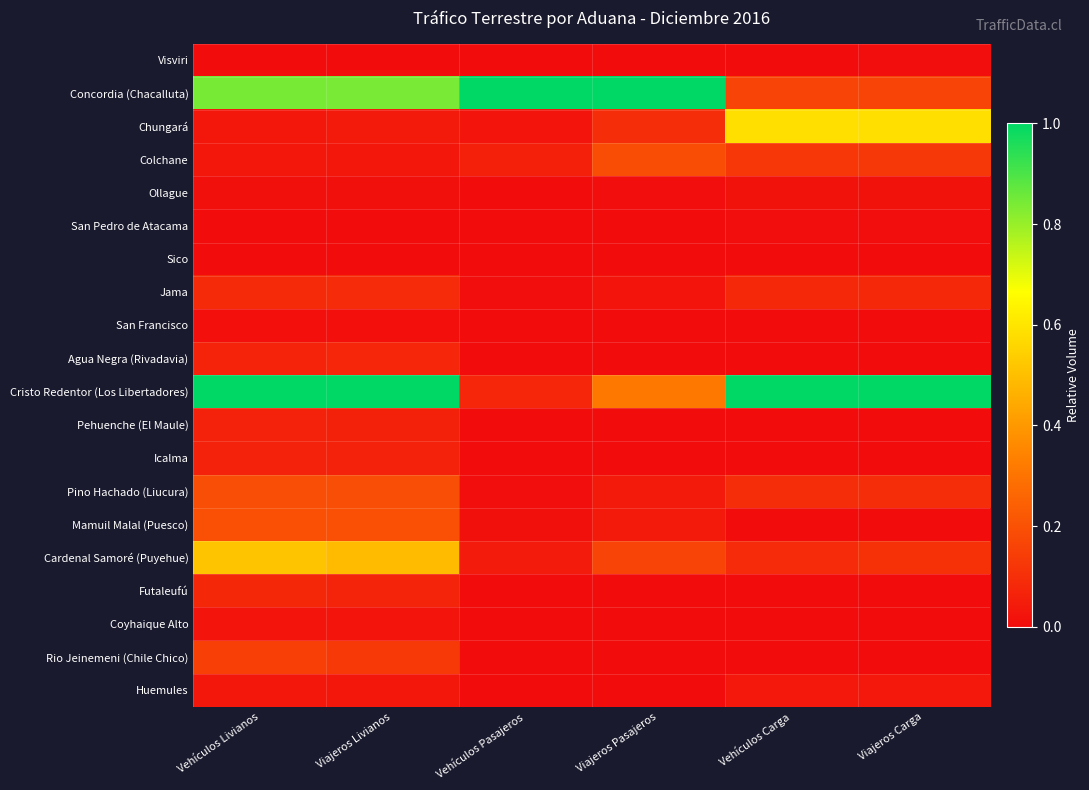

Reading right to left, list all the values displayed in this chart.

Visviri: Viajeros Carga=0.0	Vehículos Carga=0.0	Viajeros Pasajeros=0.0	Vehículos Pasajeros=0.0	Viajeros Livianos=0.0	Vehículos Livianos=0.0
Concordia (Chacalluta): Viajeros Carga=0.2	Vehículos Carga=0.2	Viajeros Pasajeros=1.0	Vehículos Pasajeros=1.0	Viajeros Livianos=0.8	Vehículos Livianos=0.8
Chungará: Viajeros Carga=0.6	Vehículos Carga=0.6	Viajeros Pasajeros=0.1	Vehículos Pasajeros=0.0	Viajeros Livianos=0.0	Vehículos Livianos=0.0
Colchane: Viajeros Carga=0.1	Vehículos Carga=0.1	Viajeros Pasajeros=0.2	Vehículos Pasajeros=0.1	Viajeros Livianos=0.0	Vehículos Livianos=0.0
Ollague: Viajeros Carga=0.0	Vehículos Carga=0.0	Viajeros Pasajeros=0.0	Vehículos Pasajeros=0.0	Viajeros Livianos=0.0	Vehículos Livianos=0.0
San Pedro de Atacama: Viajeros Carga=0.0	Vehículos Carga=0.0	Viajeros Pasajeros=0.0	Vehículos Pasajeros=0.0	Viajeros Livianos=0.0	Vehículos Livianos=0.0
Sico: Viajeros Carga=0.0	Vehículos Carga=0.0	Viajeros Pasajeros=0.0	Vehículos Pasajeros=0.0	Viajeros Livianos=0.0	Vehículos Livianos=0.0
Jama: Viajeros Carga=0.1	Vehículos Carga=0.1	Viajeros Pasajeros=0.0	Vehículos Pasajeros=0.0	Viajeros Livianos=0.1	Vehículos Livianos=0.1
San Francisco: Viajeros Carga=0.0	Vehículos Carga=0.0	Viajeros Pasajeros=0.0	Vehículos Pasajeros=0.0	Viajeros Livianos=0.0	Vehículos Livianos=0.0
Agua Negra (Rivadavia): Viajeros Carga=0.0	Vehículos Carga=0.0	Viajeros Pasajeros=0.0	Vehículos Pasajeros=0.0	Viajeros Livianos=0.1	Vehículos Livianos=0.1
Cristo Redentor (Los Libertadores): Viajeros Carga=1.0	Vehículos Carga=1.0	Viajeros Pasajeros=0.3	Vehículos Pasajeros=0.1	Viajeros Livianos=1.0	Vehículos Livianos=1.0
Pehuenche (El Maule): Viajeros Carga=0.0	Vehículos Carga=0.0	Viajeros Pasajeros=0.0	Vehículos Pasajeros=0.0	Viajeros Livianos=0.1	Vehículos Livianos=0.1
Icalma: Viajeros Carga=0.0	Vehículos Carga=0.0	Viajeros Pasajeros=0.0	Vehículos Pasajeros=0.0	Viajeros Livianos=0.1	Vehículos Livianos=0.1
Pino Hachado (Liucura): Viajeros Carga=0.1	Vehículos Carga=0.1	Viajeros Pasajeros=0.0	Vehículos Pasajeros=0.0	Viajeros Livianos=0.2	Vehículos Livianos=0.2
Mamuil Malal (Puesco): Viajeros Carga=0.0	Vehículos Carga=0.0	Viajeros Pasajeros=0.0	Vehículos Pasajeros=0.0	Viajeros Livianos=0.2	Vehículos Livianos=0.2
Cardenal Samoré (Puyehue): Viajeros Carga=0.1	Vehículos Carga=0.1	Viajeros Pasajeros=0.2	Vehículos Pasajeros=0.0	Viajeros Livianos=0.5	Vehículos Livianos=0.5
Futaleufú: Viajeros Carga=0.0	Vehículos Carga=0.0	Viajeros Pasajeros=0.0	Vehículos Pasajeros=0.0	Viajeros Livianos=0.1	Vehículos Livianos=0.1
Coyhaique Alto: Viajeros Carga=0.0	Vehículos Carga=0.0	Viajeros Pasajeros=0.0	Vehículos Pasajeros=0.0	Viajeros Livianos=0.0	Vehículos Livianos=0.0
Rio Jeinemeni (Chile Chico): Viajeros Carga=0.0	Vehículos Carga=0.0	Viajeros Pasajeros=0.0	Vehículos Pasajeros=0.0	Viajeros Livianos=0.1	Vehículos Livianos=0.2
Huemules: Viajeros Carga=0.0	Vehículos Carga=0.0	Viajeros Pasajeros=0.0	Vehículos Pasajeros=0.0	Viajeros Livianos=0.0	Vehículos Livianos=0.0